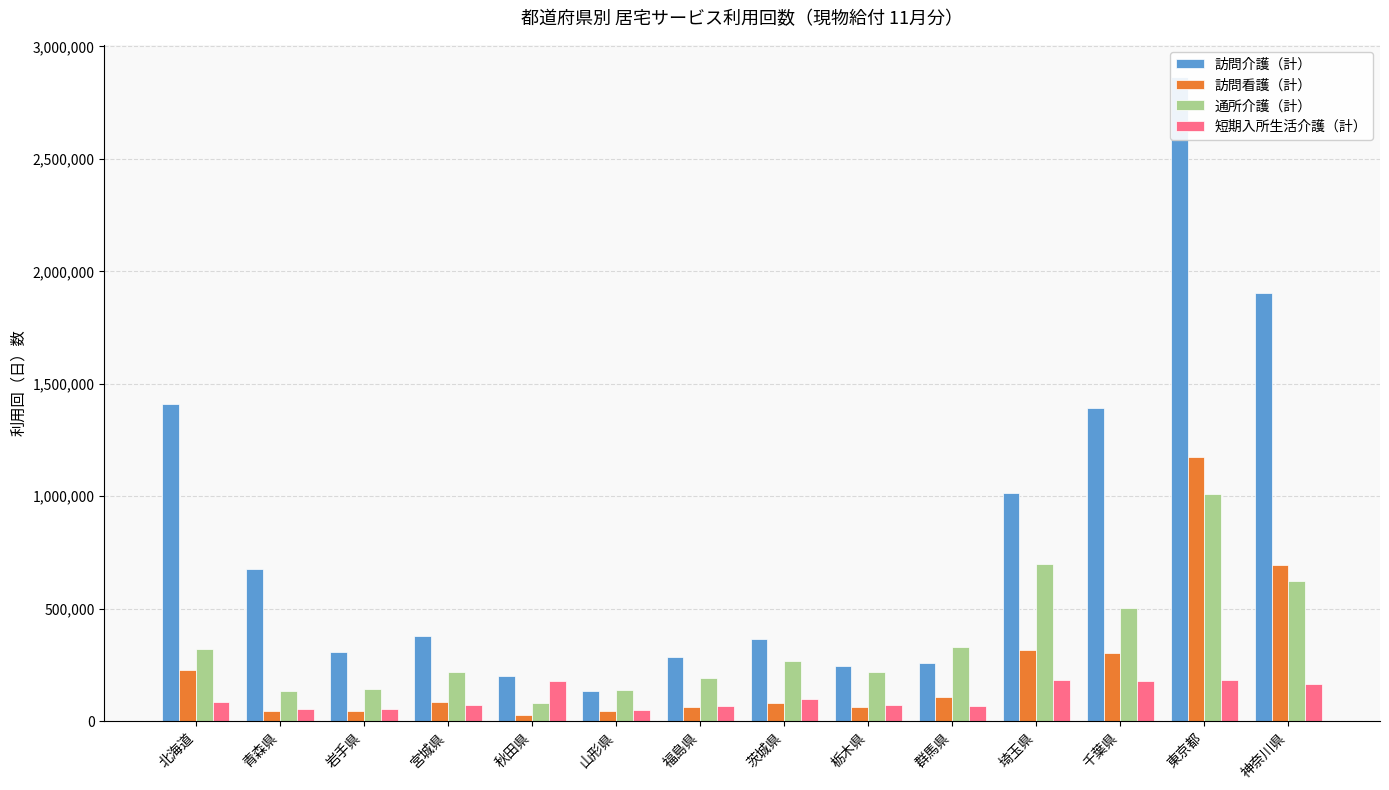

Which series changed the most between 北海道 and 岩手県?

訪問介護（計）